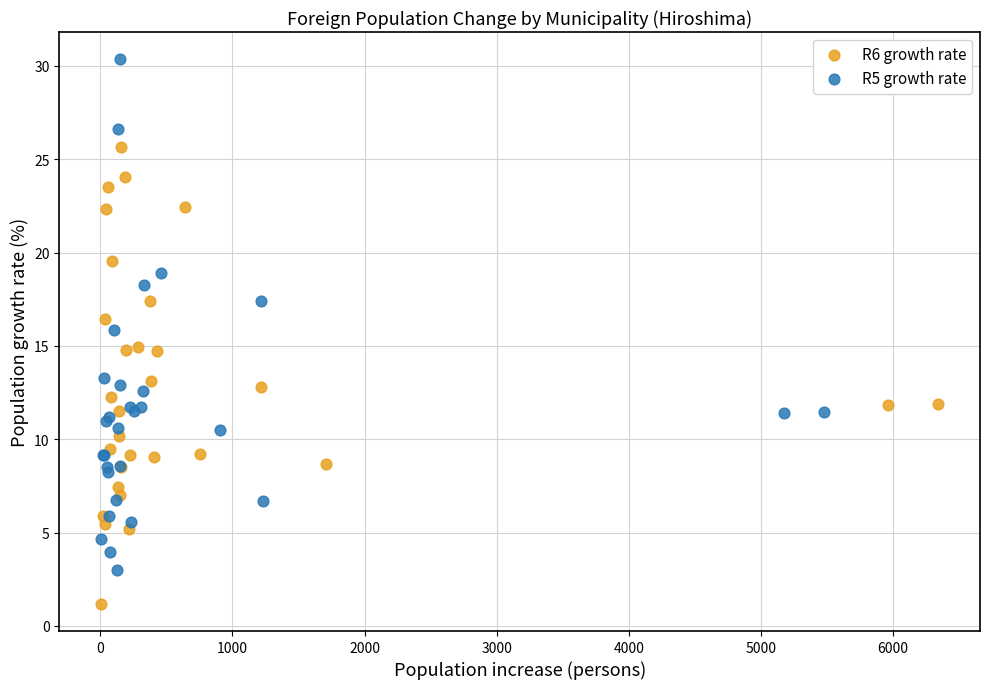

What are all the series names shown in the legend?

R6 growth rate, R5 growth rate